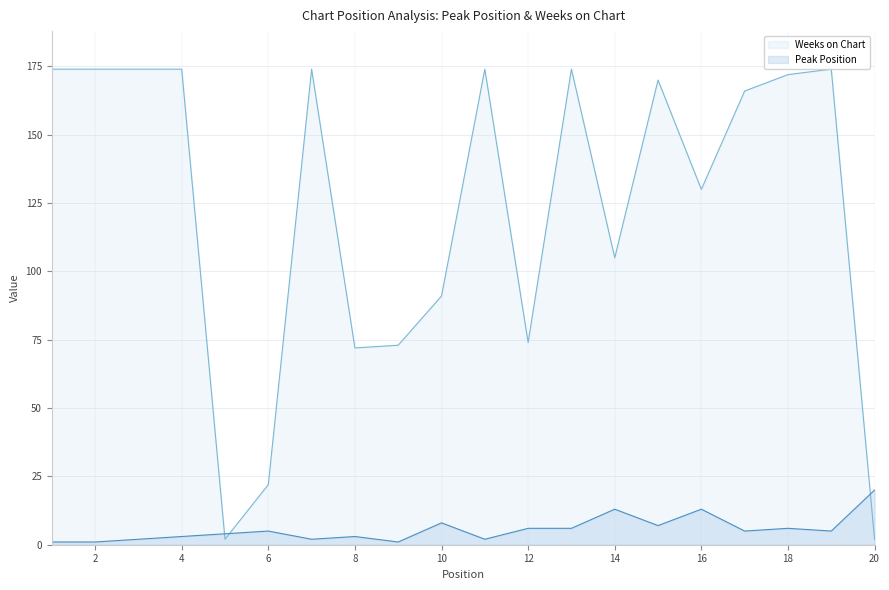

Reading left to right, extract all data points from this chart.

Peak Position: 1	1	2	3	4	5	2	3	1	8	2	6	6	13	7	13	5	6	5	20
Weeks on Chart: 174	174	174	174	2	22	174	72	73	91	174	74	174	105	170	130	166	172	174	2